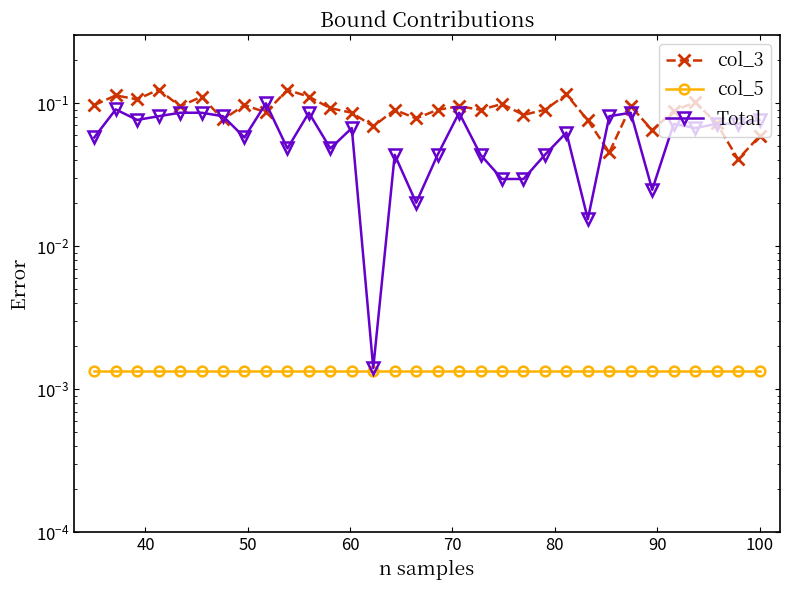

Reading left to right, extract all data points from this chart.

col_3: 0.1	0.1	0.1	0.1	0.1	0.1	0.1	0.1	0.1	0.1	0.1	0.1	0.1	0.1	0.1	0.1	0.1	0.1	0.1	0.1	0.1	0.1	0.1	0.1	0.0	0.1	0.1	0.1	0.1	0.1	0.0	0.1
col_5: 0.0	0.0	0.0	0.0	0.0	0.0	0.0	0.0	0.0	0.0	0.0	0.0	0.0	0.0	0.0	0.0	0.0	0.0	0.0	0.0	0.0	0.0	0.0	0.0	0.0	0.0	0.0	0.0	0.0	0.0	0.0	0.0
Total: 0.1	0.1	0.1	0.1	0.1	0.1	0.1	0.1	0.1	0.0	0.1	0.0	0.1	0.0	0.0	0.0	0.0	0.1	0.0	0.0	0.0	0.0	0.1	0.0	0.1	0.1	0.0	0.1	0.1	0.1	0.1	0.1